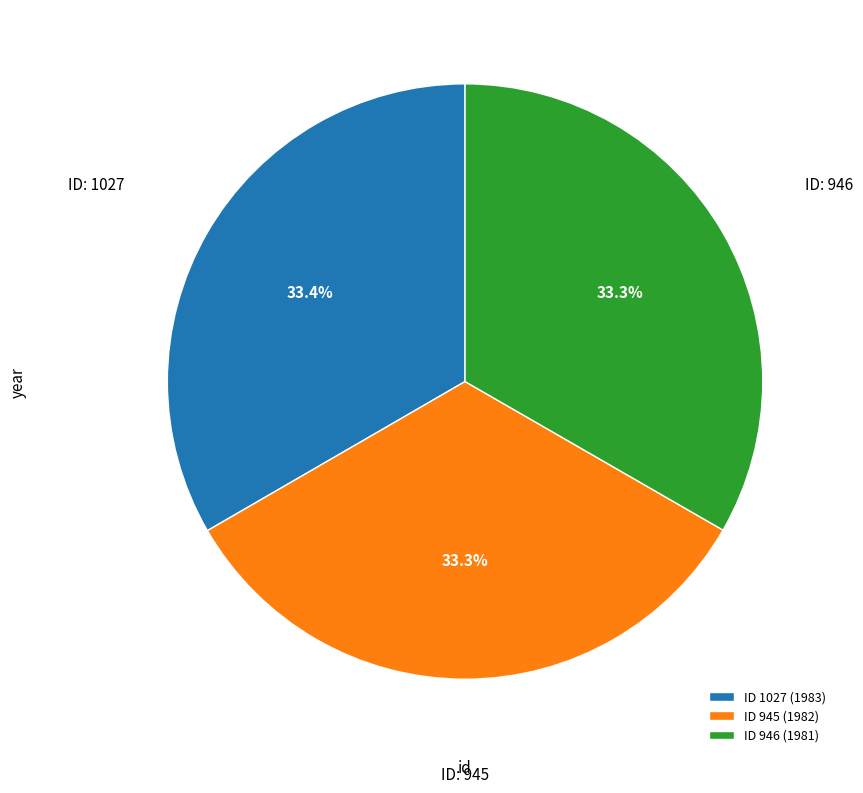

How many slices are in this pie chart?

3